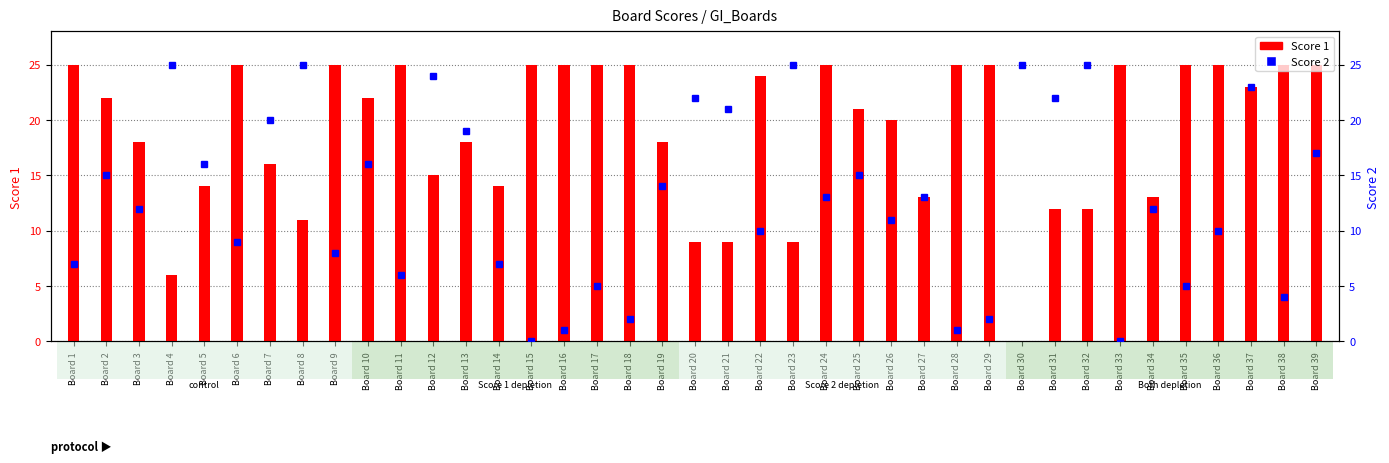

The Score 2 series shows 11 at Board 26. True or false?

True